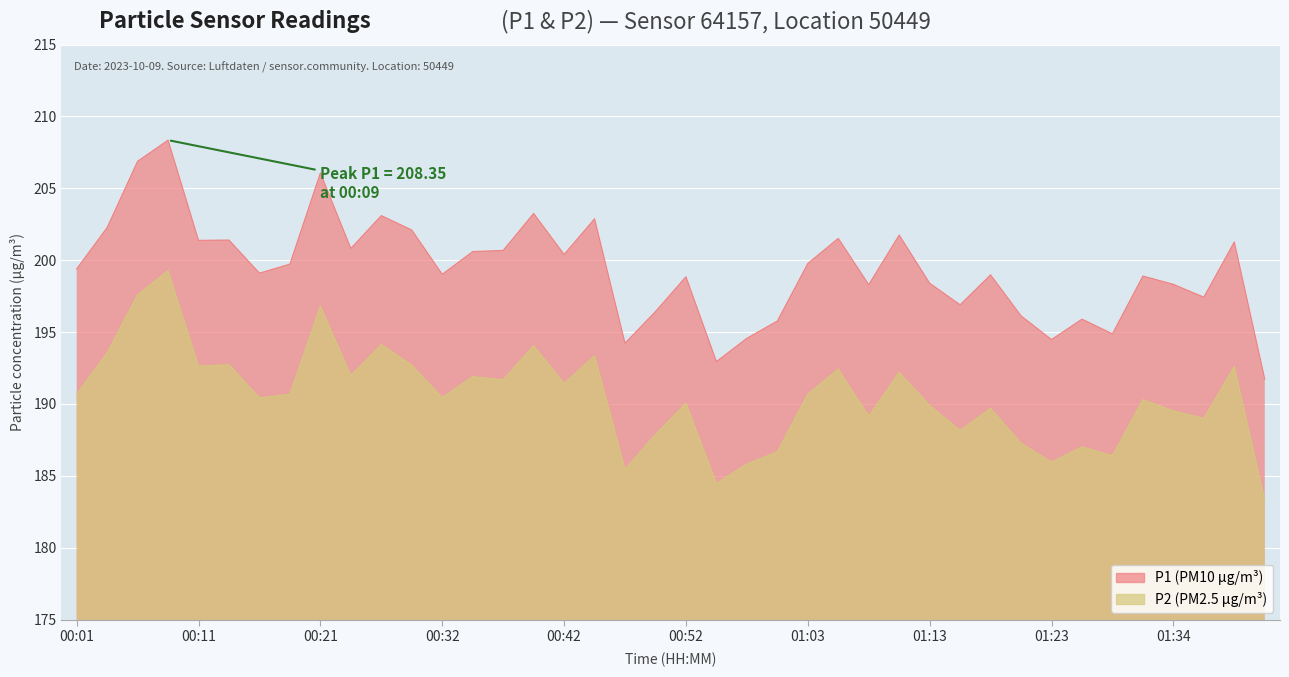

What is the difference between the highest and lowest values at 00:29?

9.4